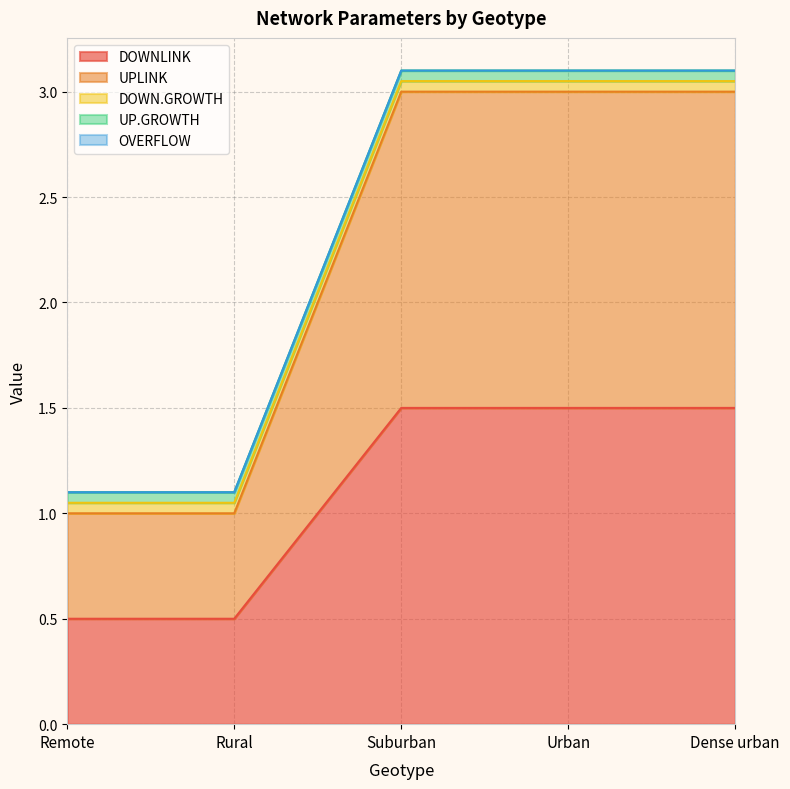

True or false: DOWN.GROWTH and UPLINK cross at least once.

False